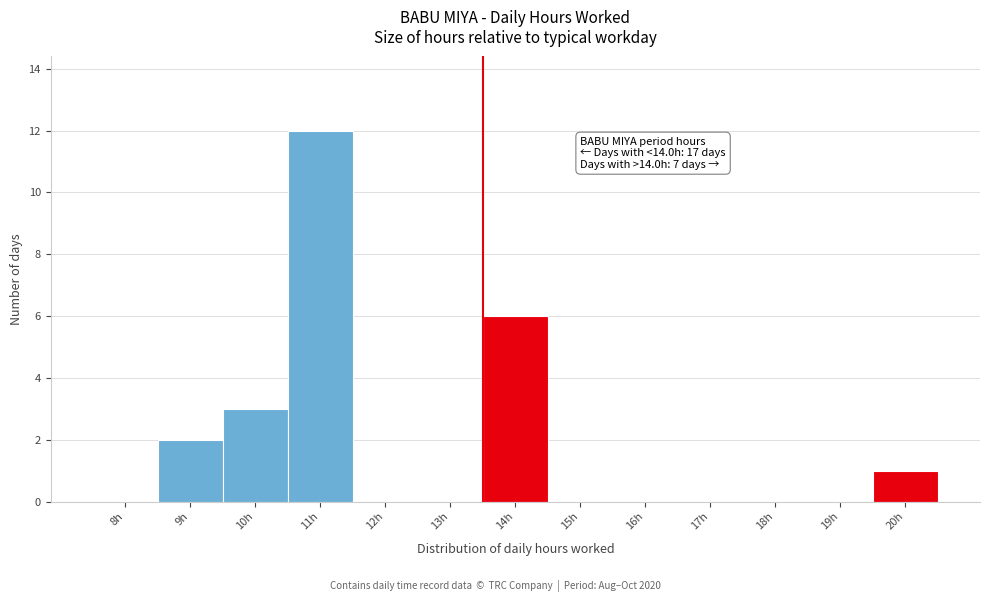

Reading left to right, transcribe all the data shown in this chart.

8h=0	9h=2	10h=3	11h=12	12h=0	13h=0	14h=6	15h=0	16h=0	17h=0	18h=0	19h=0	20h=1